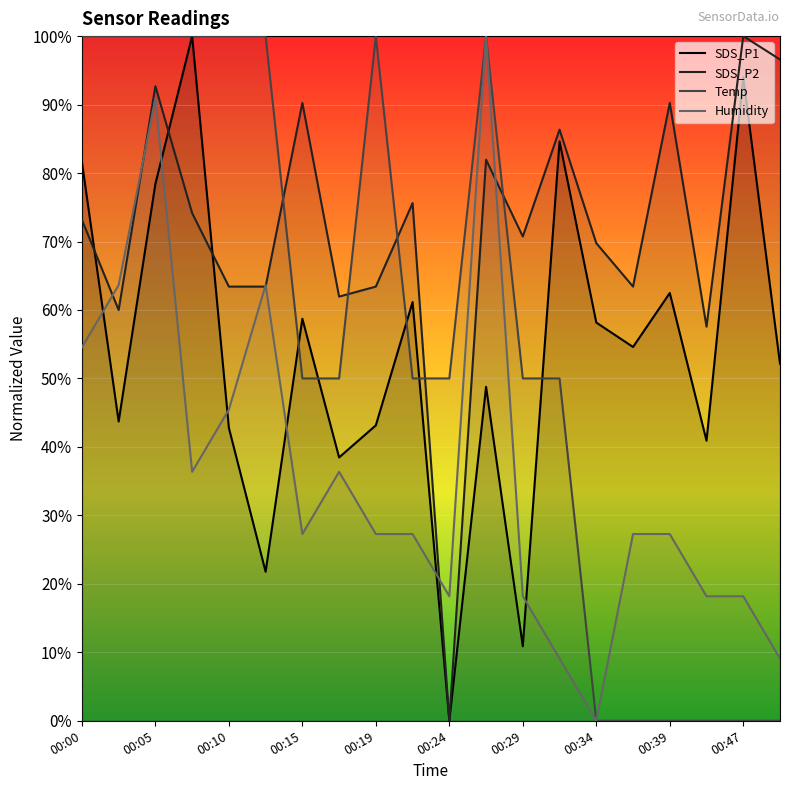

Where do SDS_P1 and Humidity first cross each other?

00:00 and 00:02